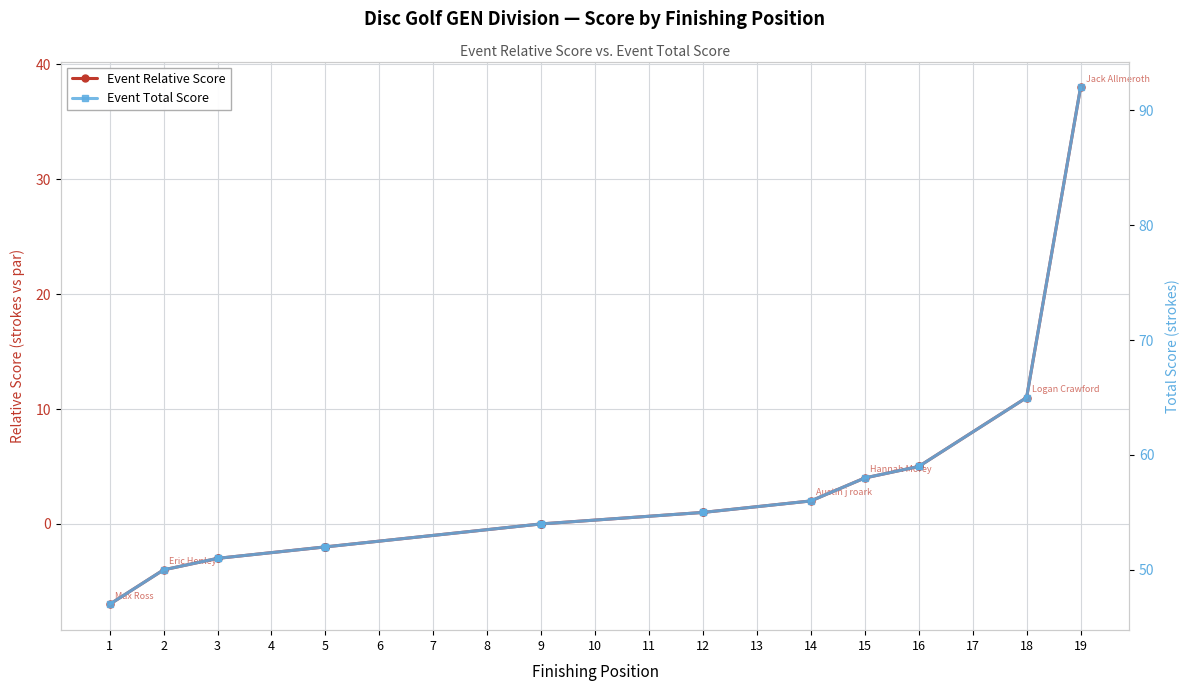

At how many categories does at least one series exceed 89?

1